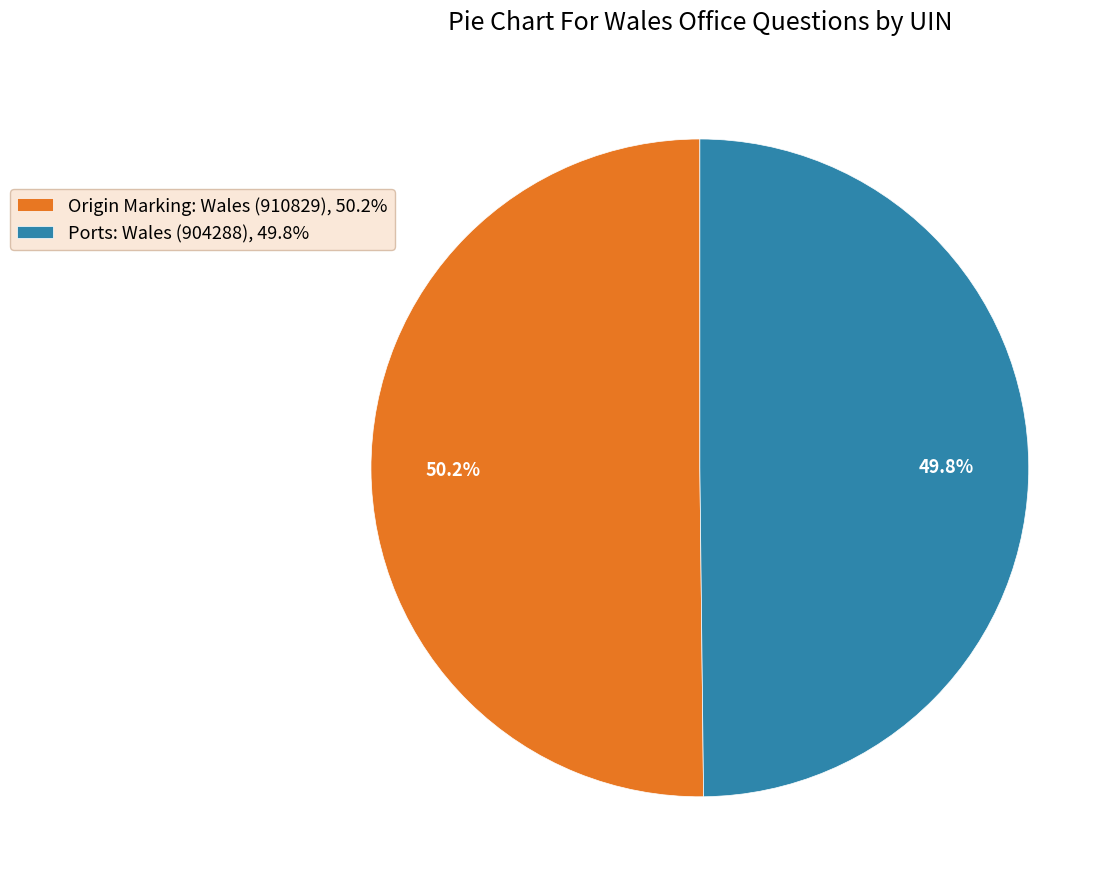

Approximately how many times larger is the value at Origin Marking: Wales (910829), 50.2% compared to Ports: Wales (904288), 49.8%?

1.0